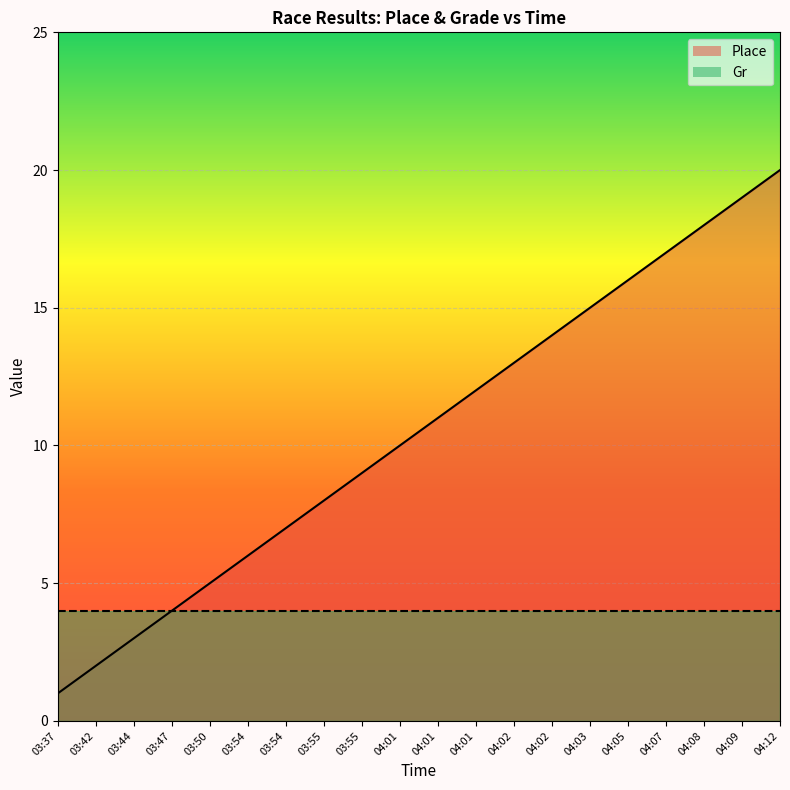

What is the smallest value displayed?

1